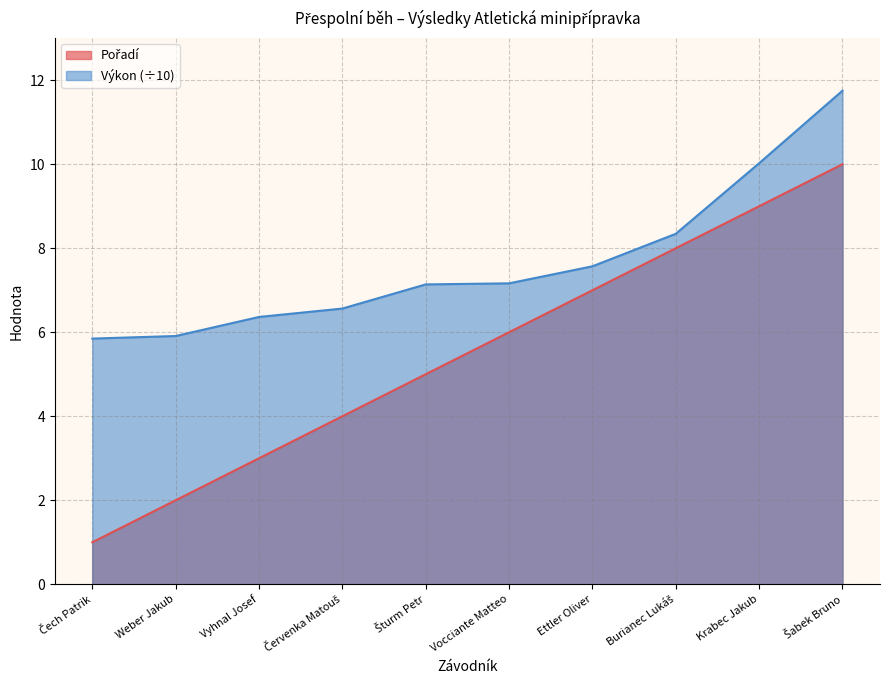

At which label does Výkon reach its peak?

Šabek Bruno